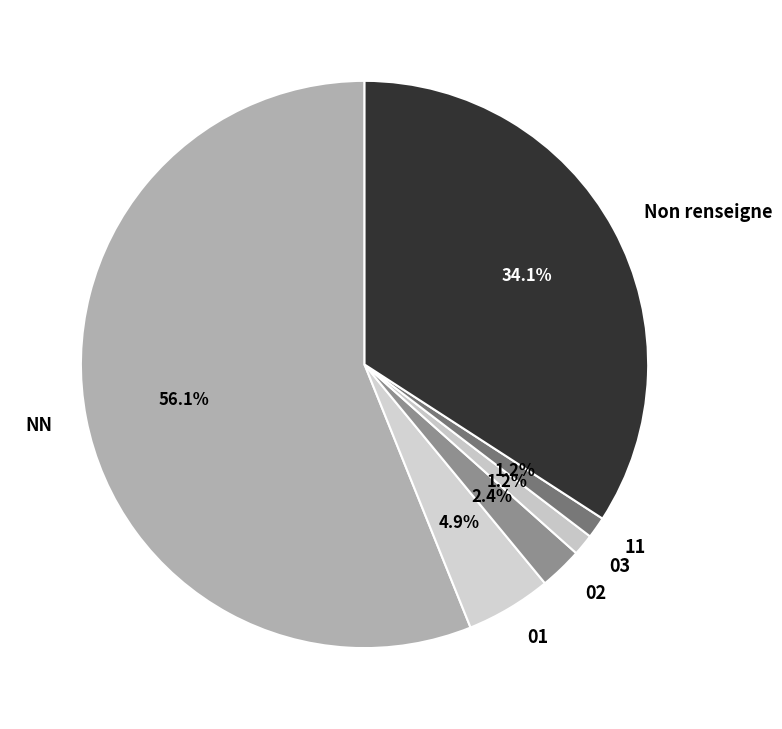

To the nearest percent, what is the average slice percentage?

17%